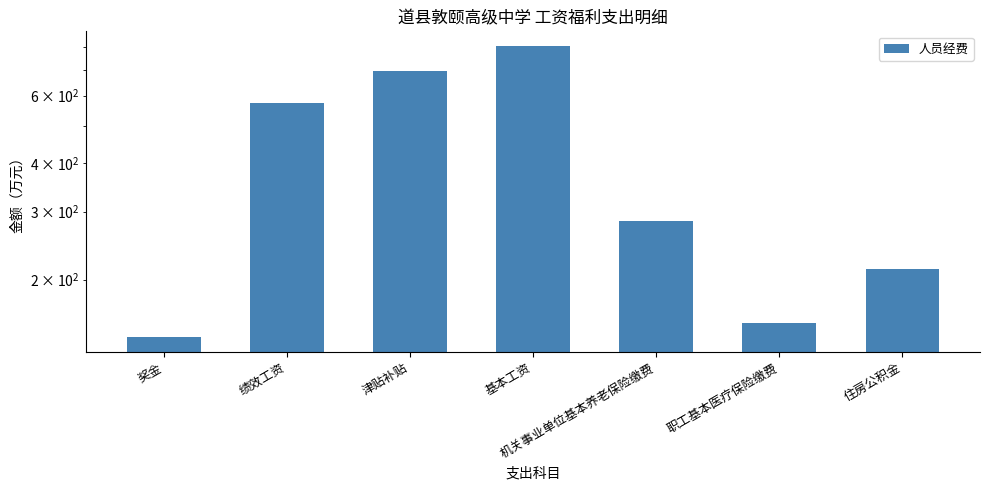

Reading right to left, list all the values displayed in this chart.

住房公积金=212.4	职工基本医疗保险缴费=154.5	机关事业单位基本养老保险缴费=284.1	基本工资=806.9	津贴补贴=693.3	绩效工资=572.7	奖金=141.6